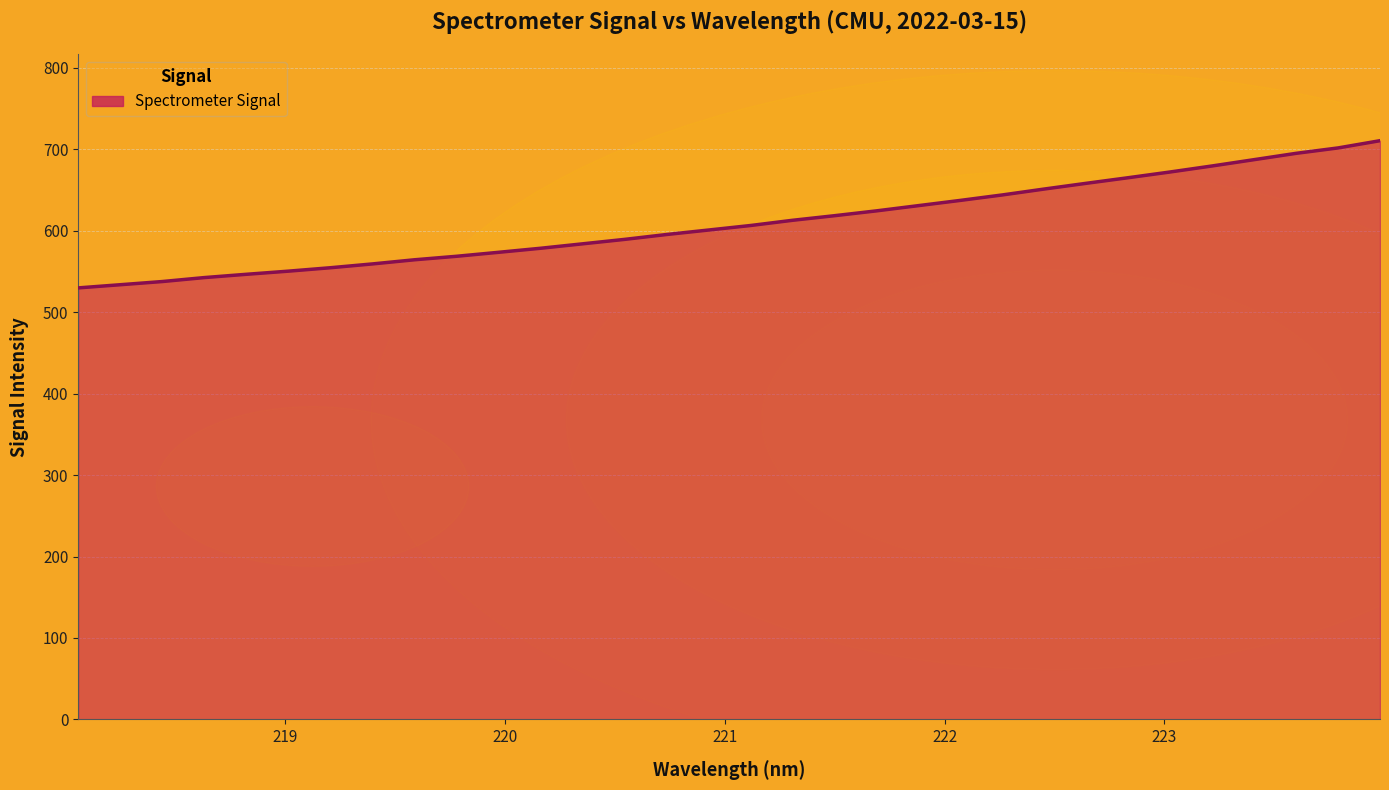

What is the difference between the maximum and minimum values?

180.7